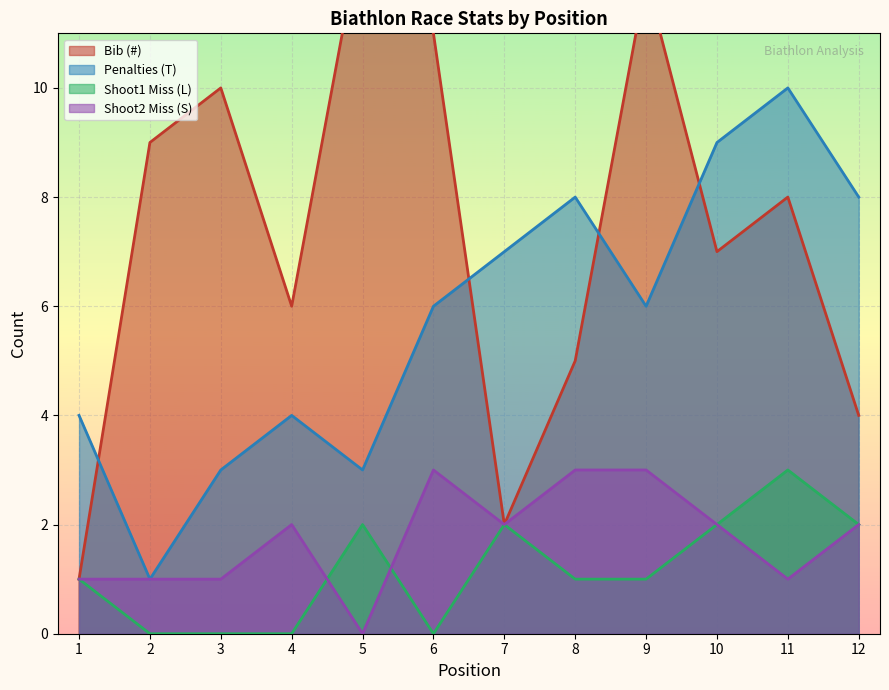

Which series has the largest total across all categories?

Bib (#)